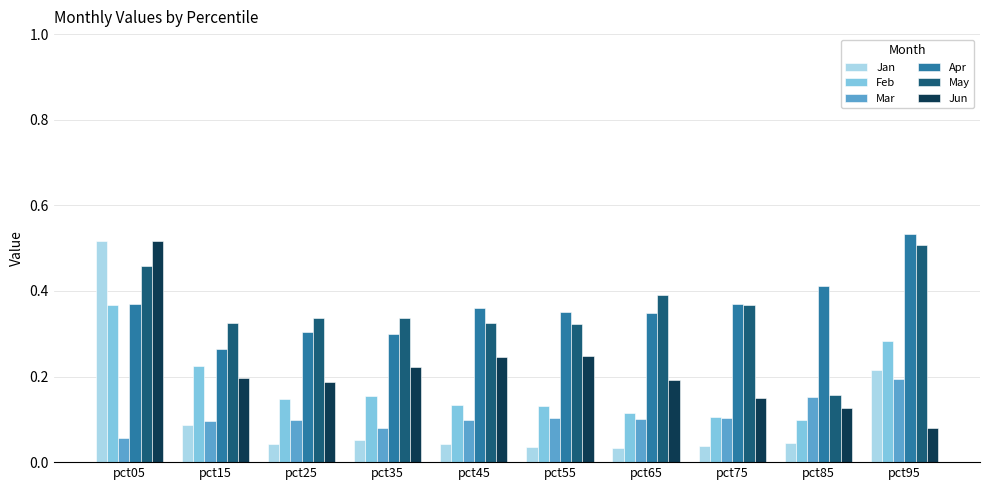

What is the sum of the May values at pct45 and pct95?

0.8